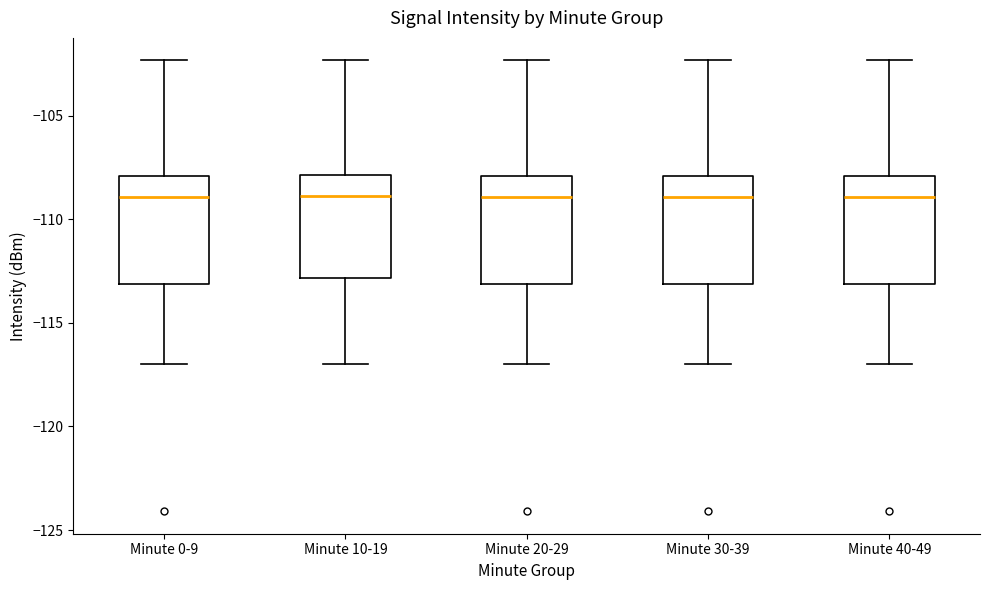

Reading left to right, read every box against the y-axis: the position of its median line, the range the box covers, and the ends of its whiskers. The values are not printed on the chart, so give them approximately, as read against the axis.

Minute 0-9: median -109.0, box -113.0 to -108.0, whiskers -117.0 to -102.5
Minute 10-19: median -109.0, box -113.0 to -108.0, whiskers -117.0 to -102.5
Minute 20-29: median -109.0, box -113.0 to -108.0, whiskers -117.0 to -102.5
Minute 30-39: median -109.0, box -113.0 to -108.0, whiskers -117.0 to -102.5
Minute 40-49: median -109.0, box -113.0 to -108.0, whiskers -117.0 to -102.5